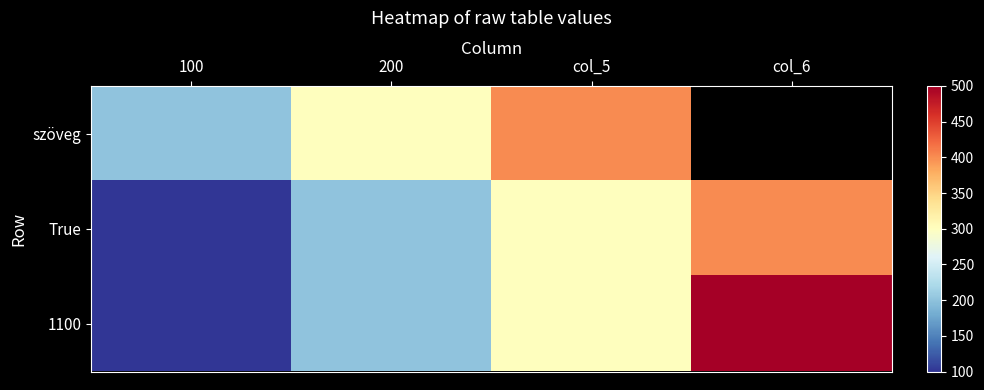

What is the difference between the maximum and minimum values in the True series?

300.0